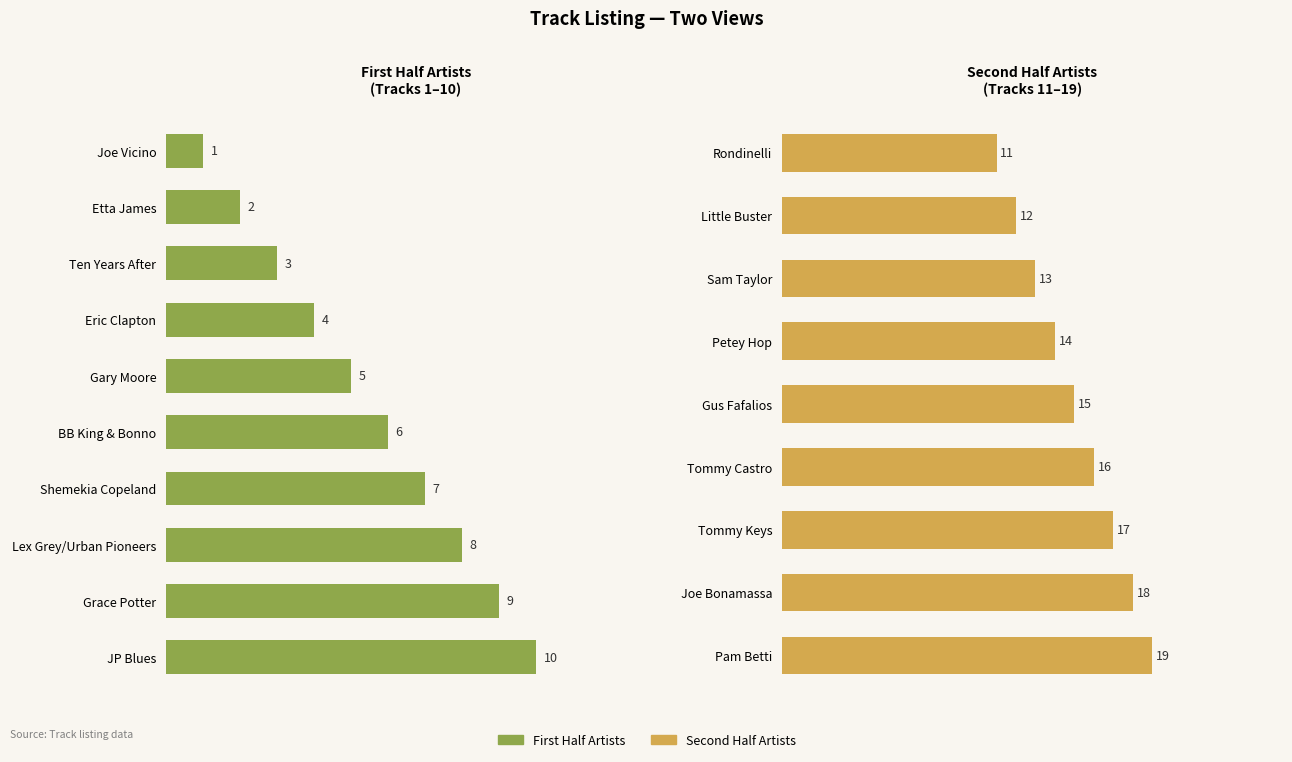

At which category does the chart reach its minimum across all series?

Joe Vicino